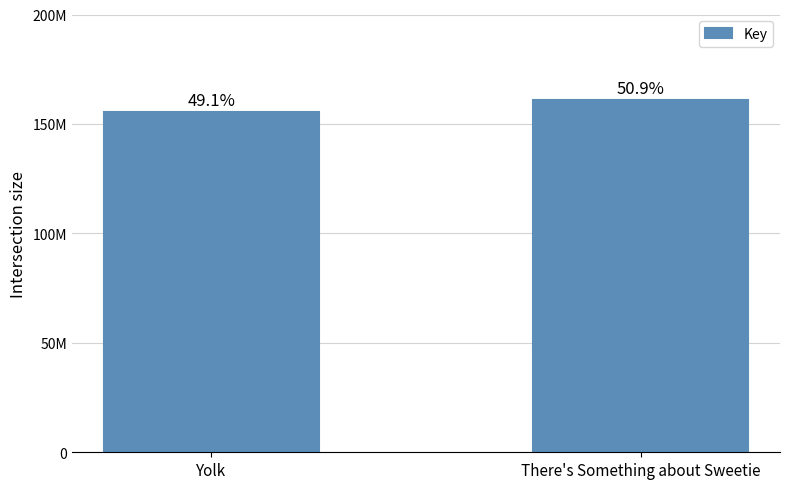

Which category has the lowest value across all series?

Yolk